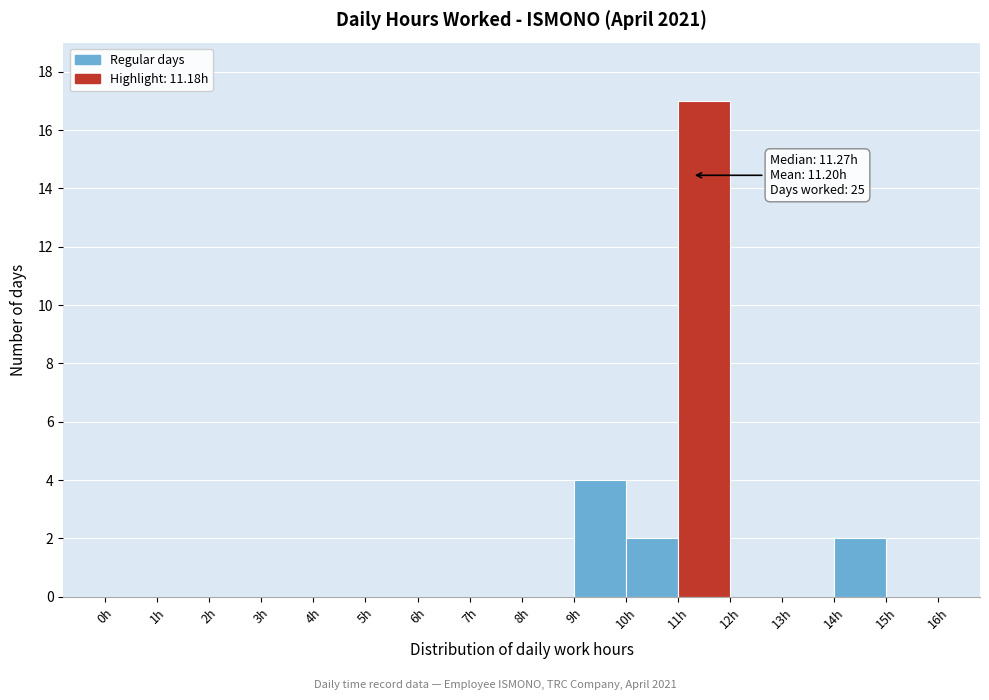

Over which range of the x-axis is the bar tallest?

11 to 12